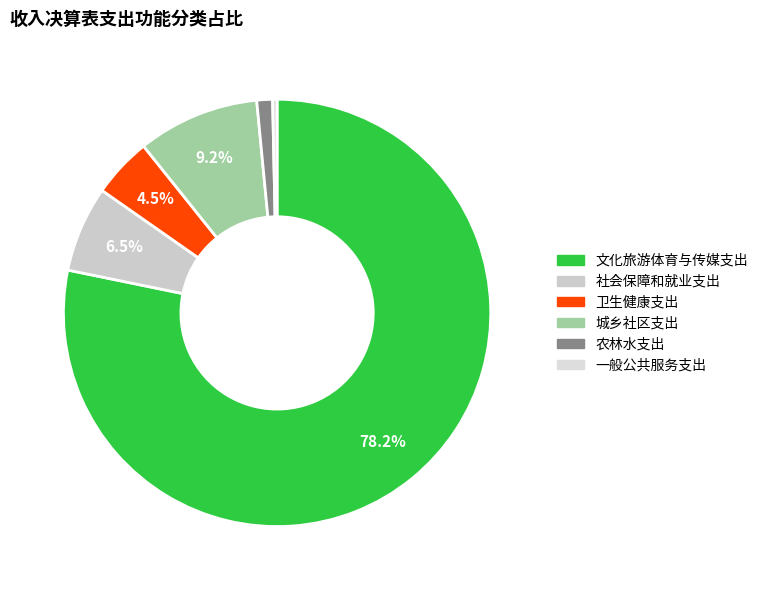

What is the smallest slice in the pie chart?

一般公共服务支出